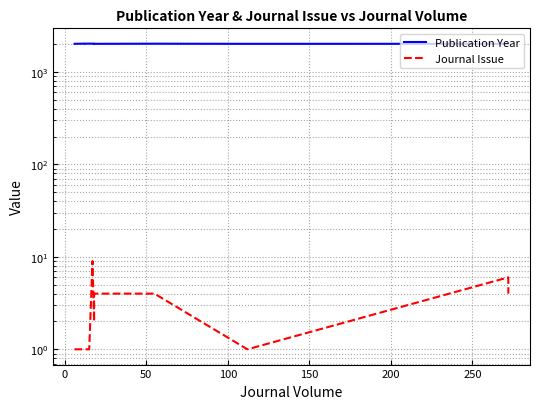

Which series has the largest total across all categories?

Publication Year